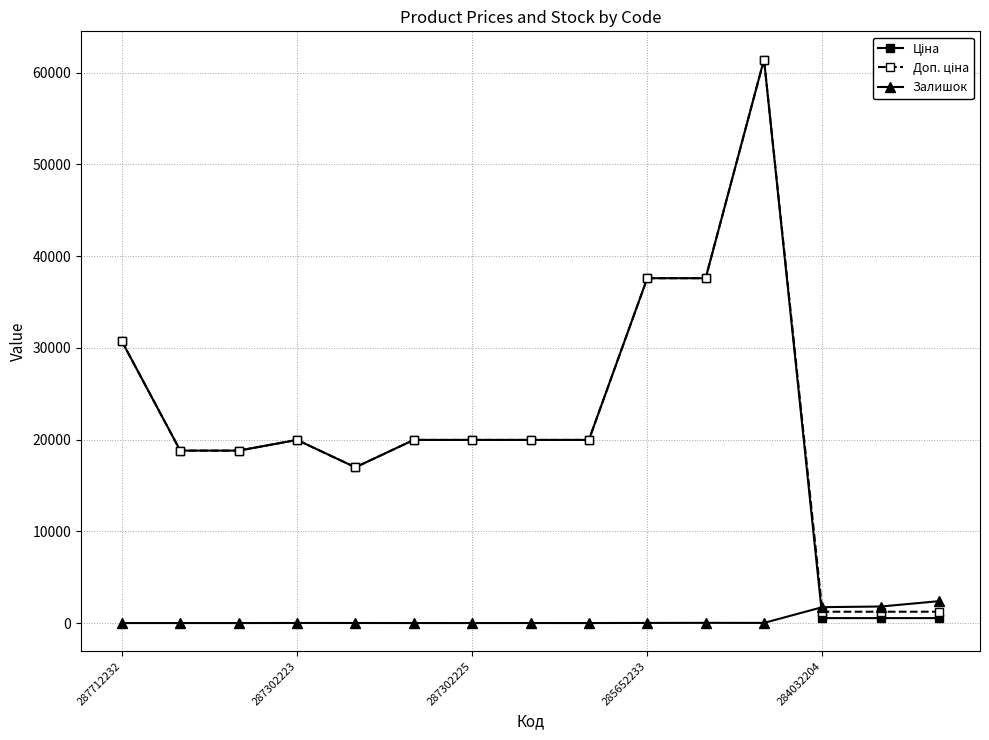

What is the maximum value shown in the chart?

61434.3